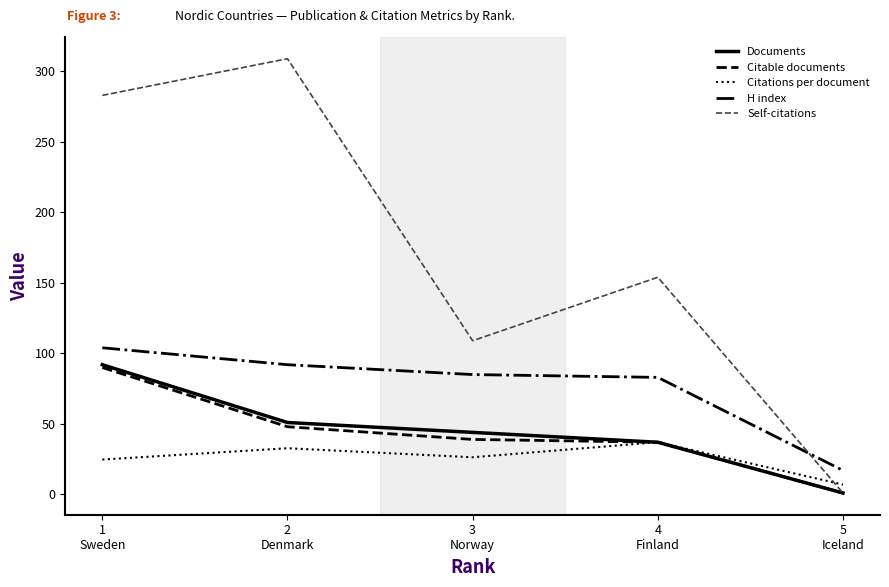

At which label does Documents reach its peak?

1
Sweden